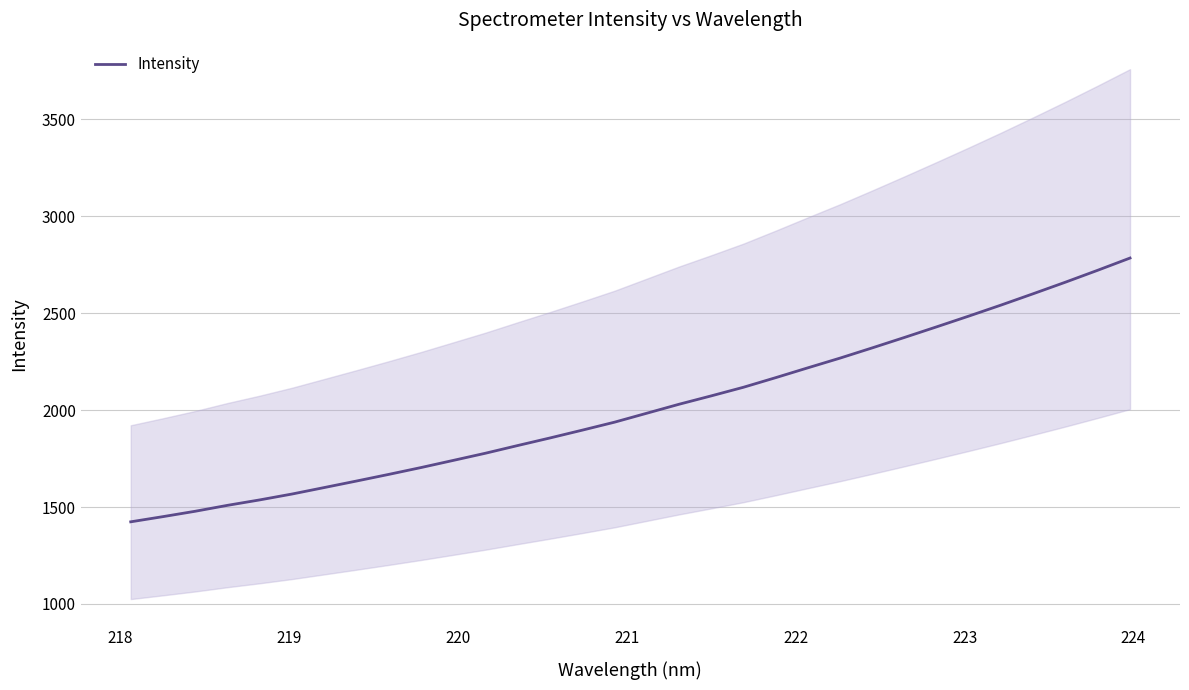

How many lines are shown in the chart?

1